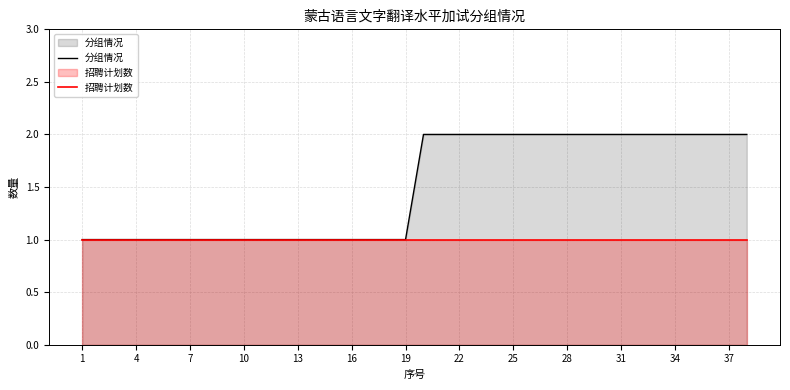

True or false: 招聘计划数 has more than 0 points higher than both neighbors.

False